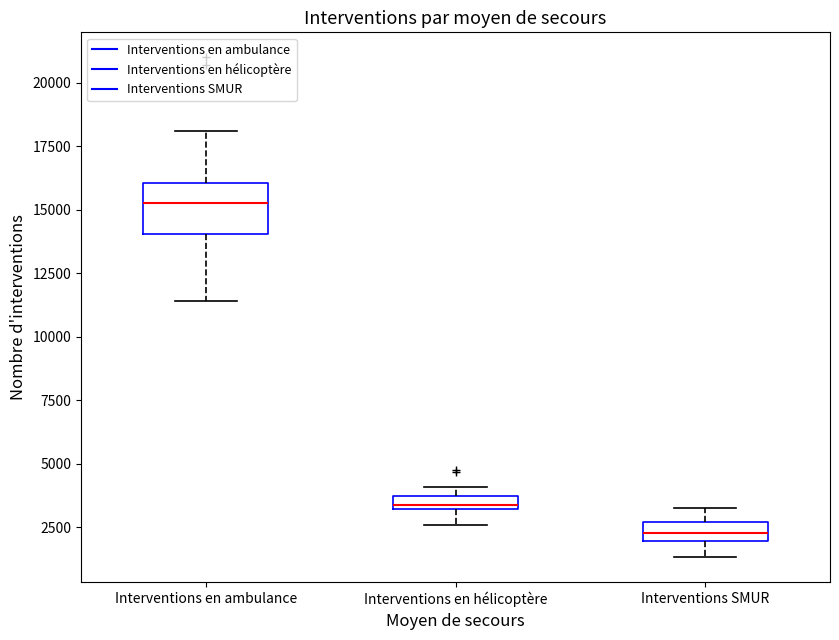

Which box has the highest median line?

Interventions en ambulance